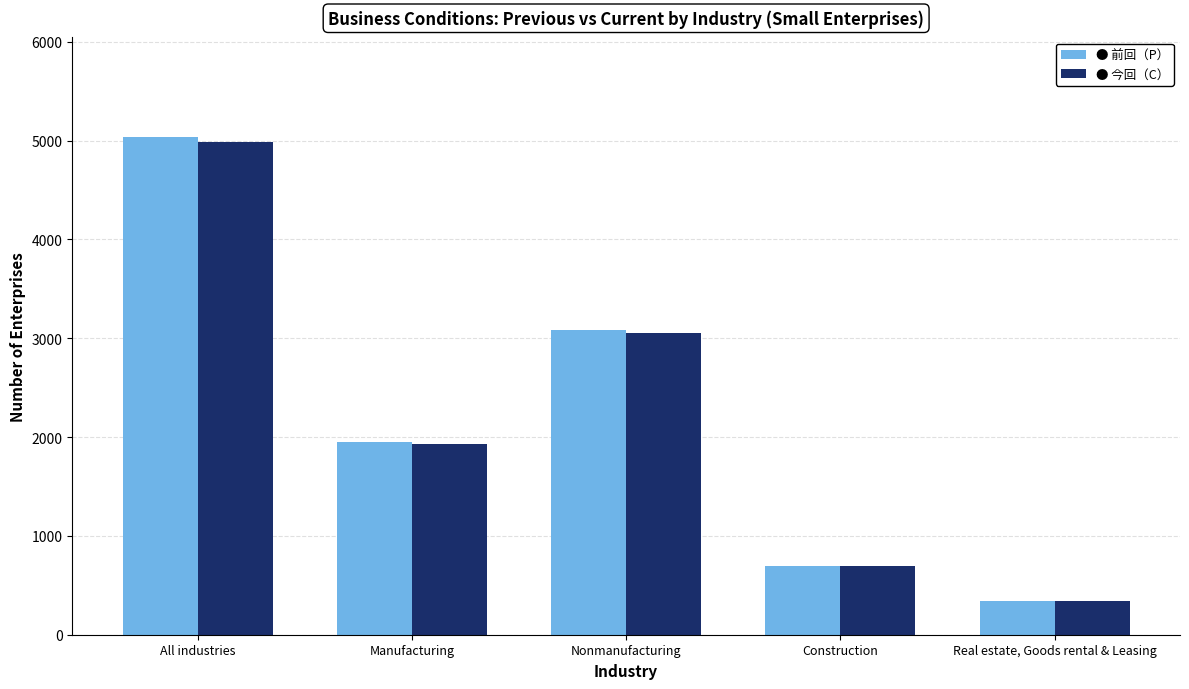

How many series are shown in this chart?

2